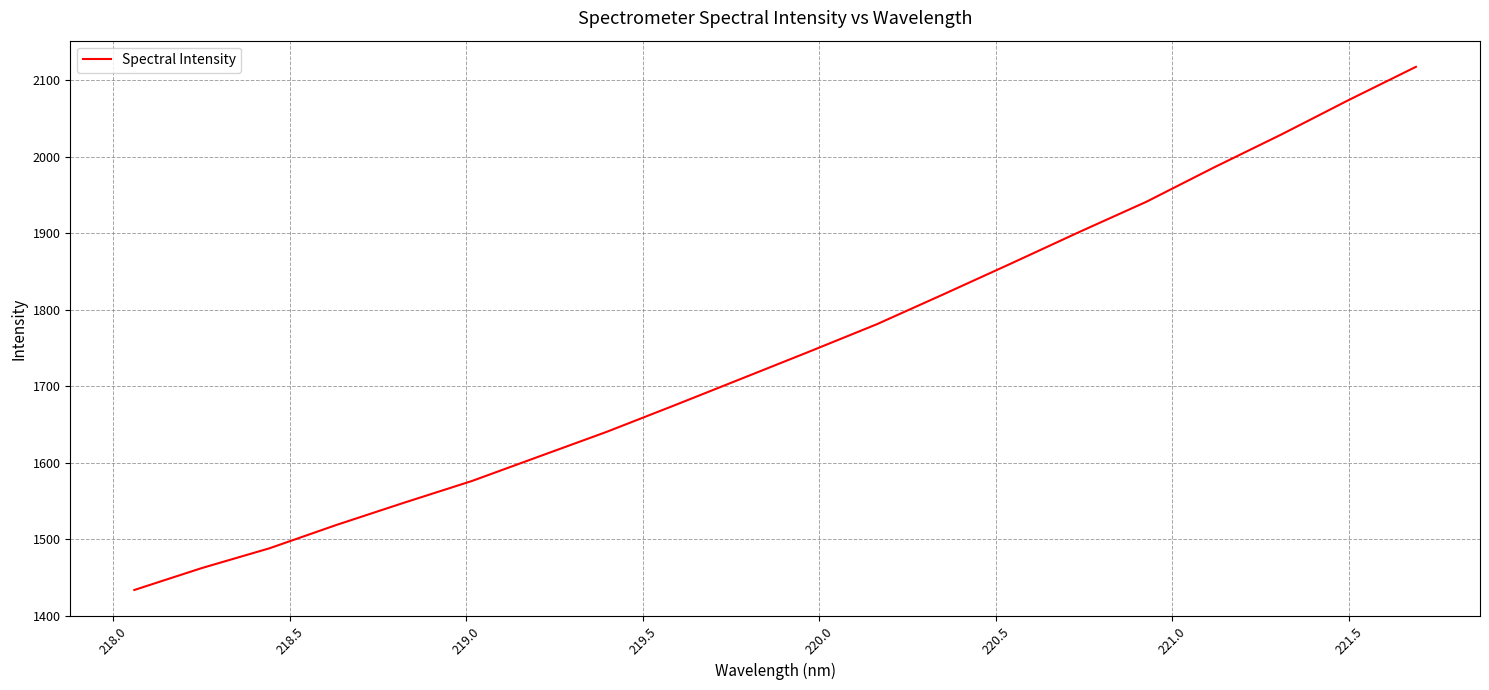

What is the difference between the second highest and second lowest values?

611.7